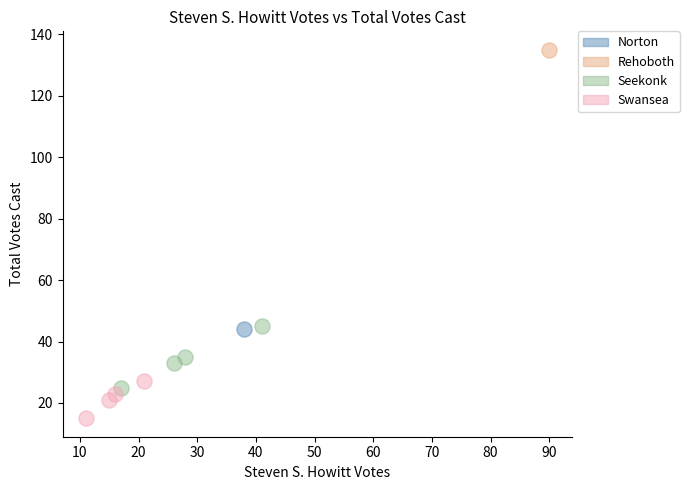

What are all the series names shown in the legend?

Norton, Rehoboth, Seekonk, Swansea